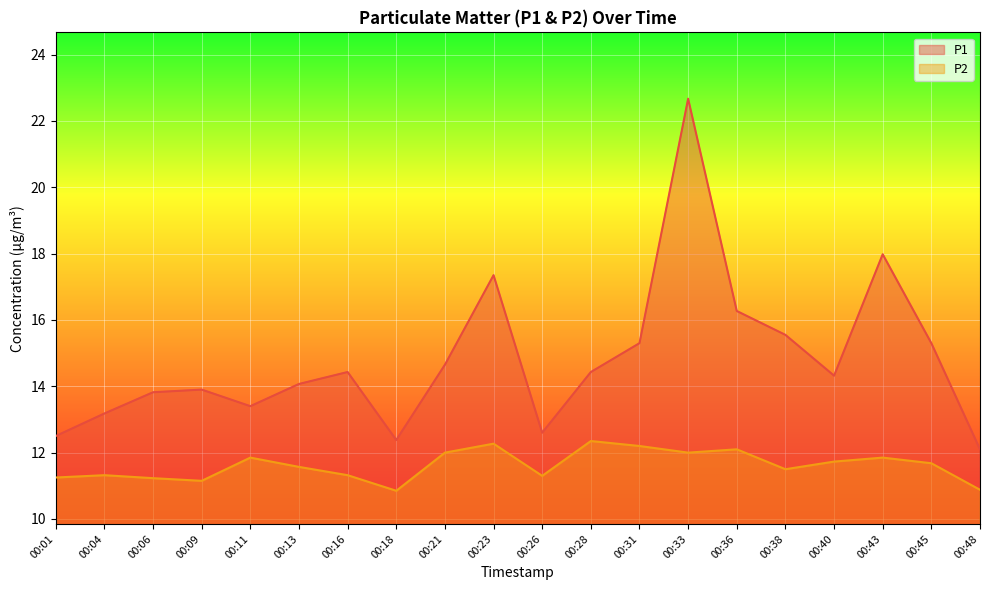

At which label does P2 reach its peak?

00:28